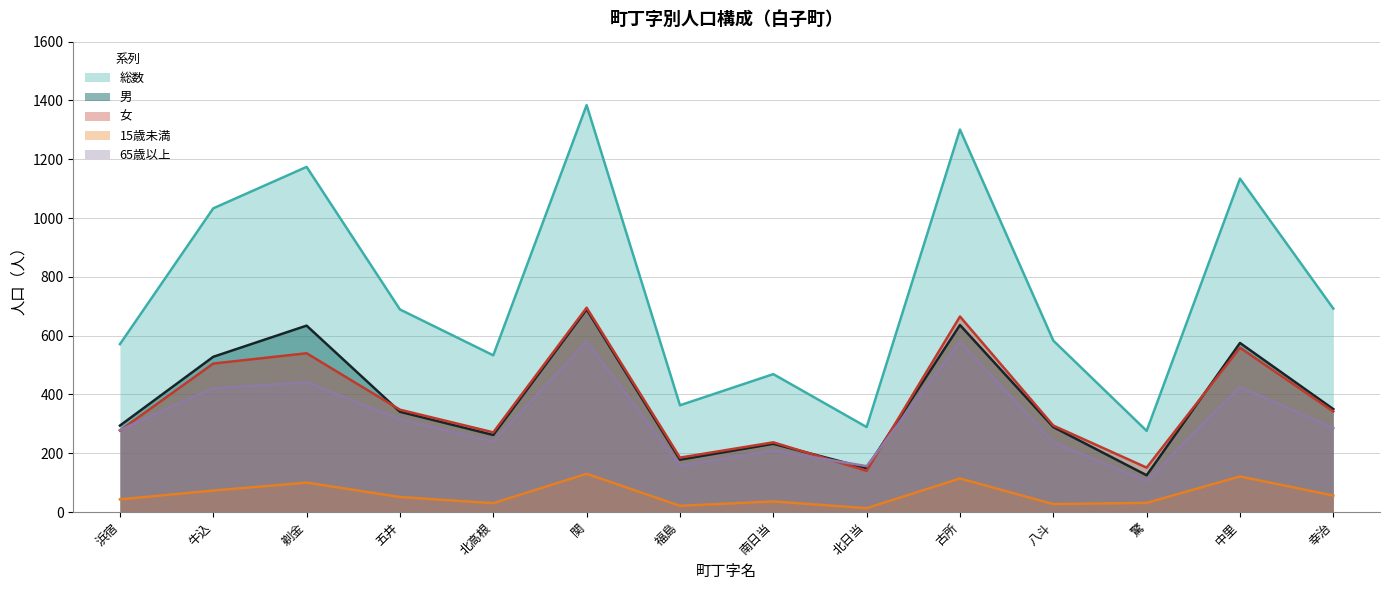

What is the maximum value shown in the chart?

1384